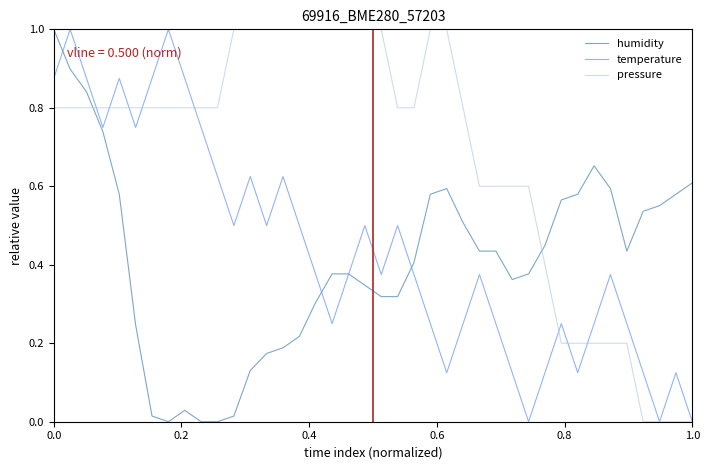

Which series ends up on top after the final intersection of pressure and humidity?

humidity